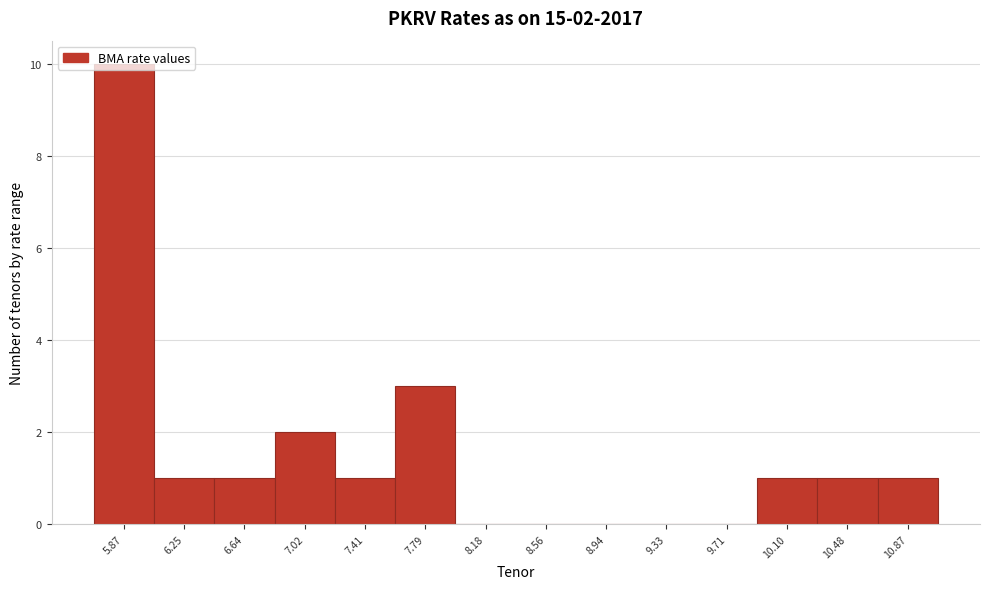

At which category does the chart reach its peak across all series?

5.87